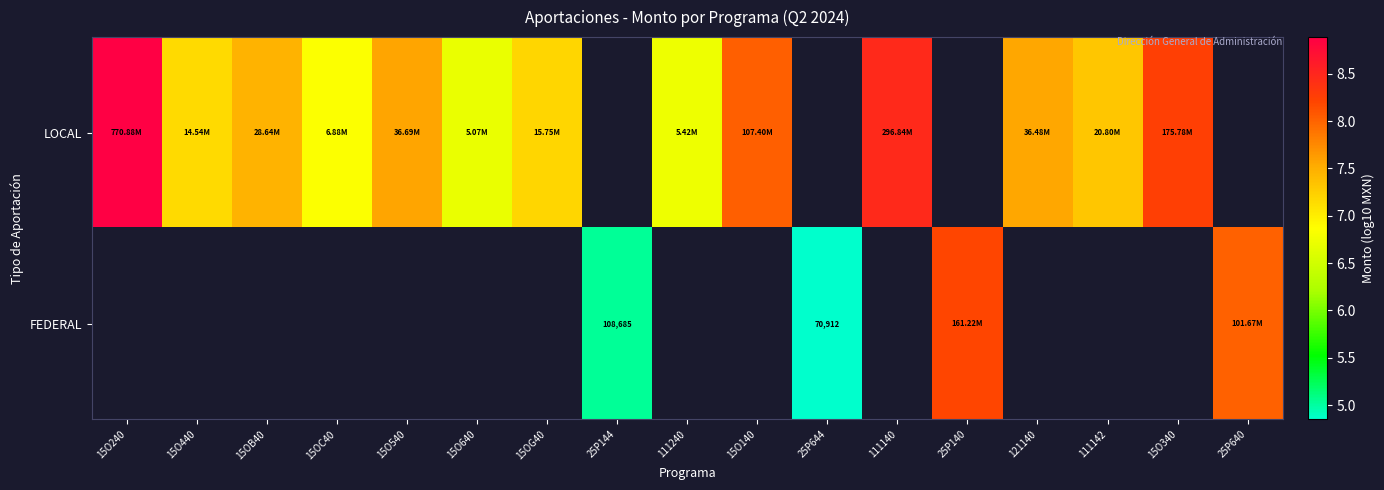

What is the maximum value for LOCAL?

8.9